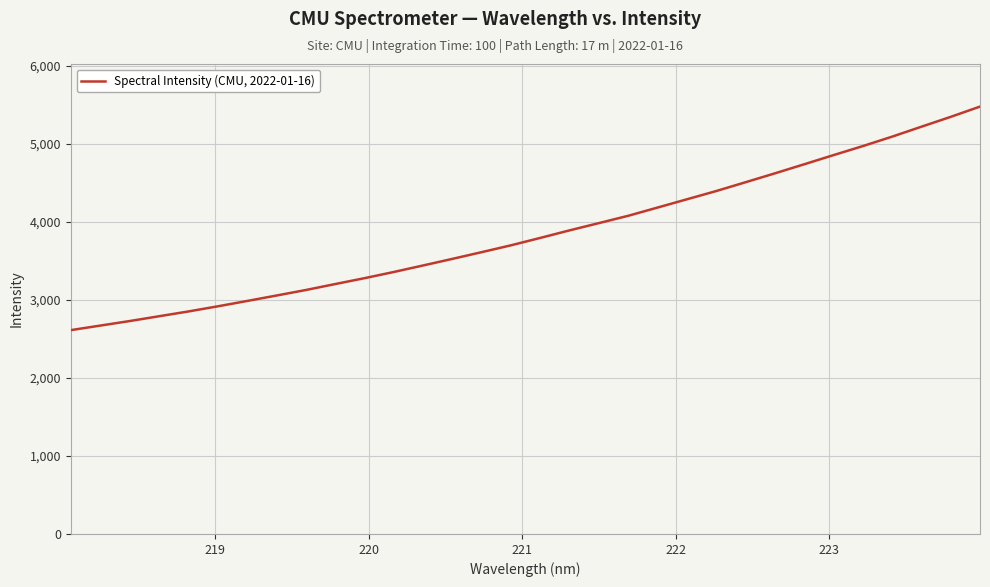

What is the greatest value displayed?

5480.1